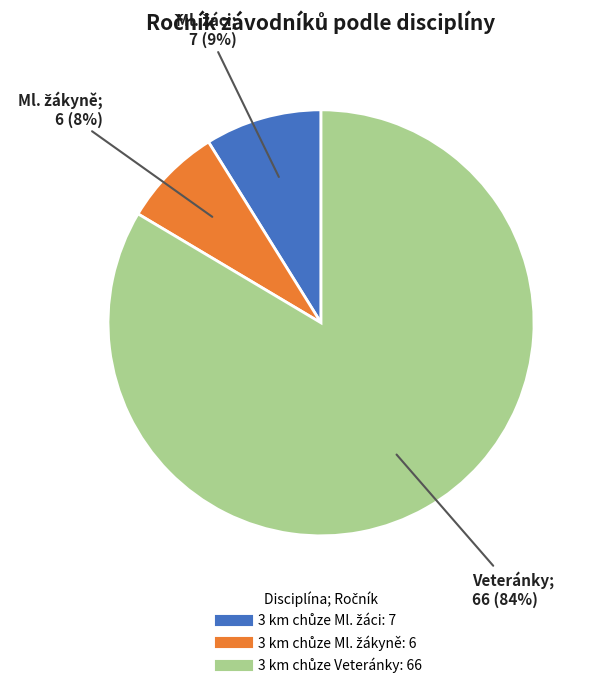

Does any single category account for the majority?

Yes